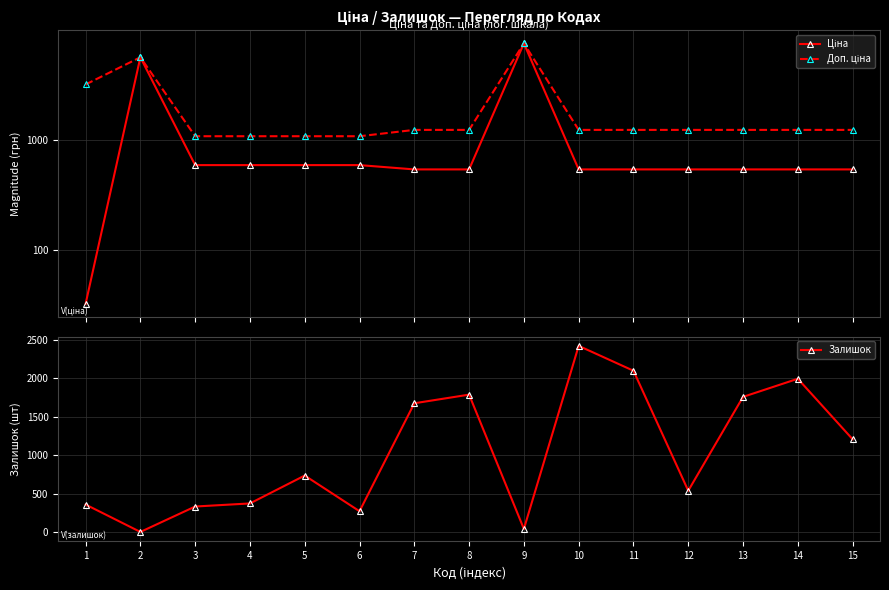

At which category does Ціна reach its first local peak?

2